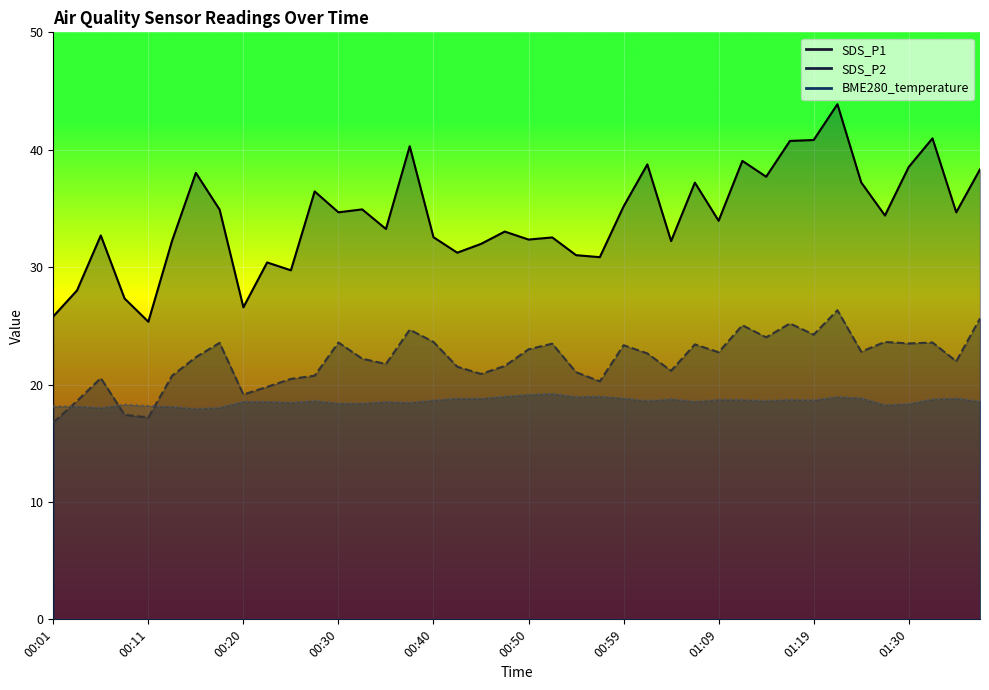

What are all the series names shown in the legend?

SDS_P1, SDS_P2, BME280_temperature